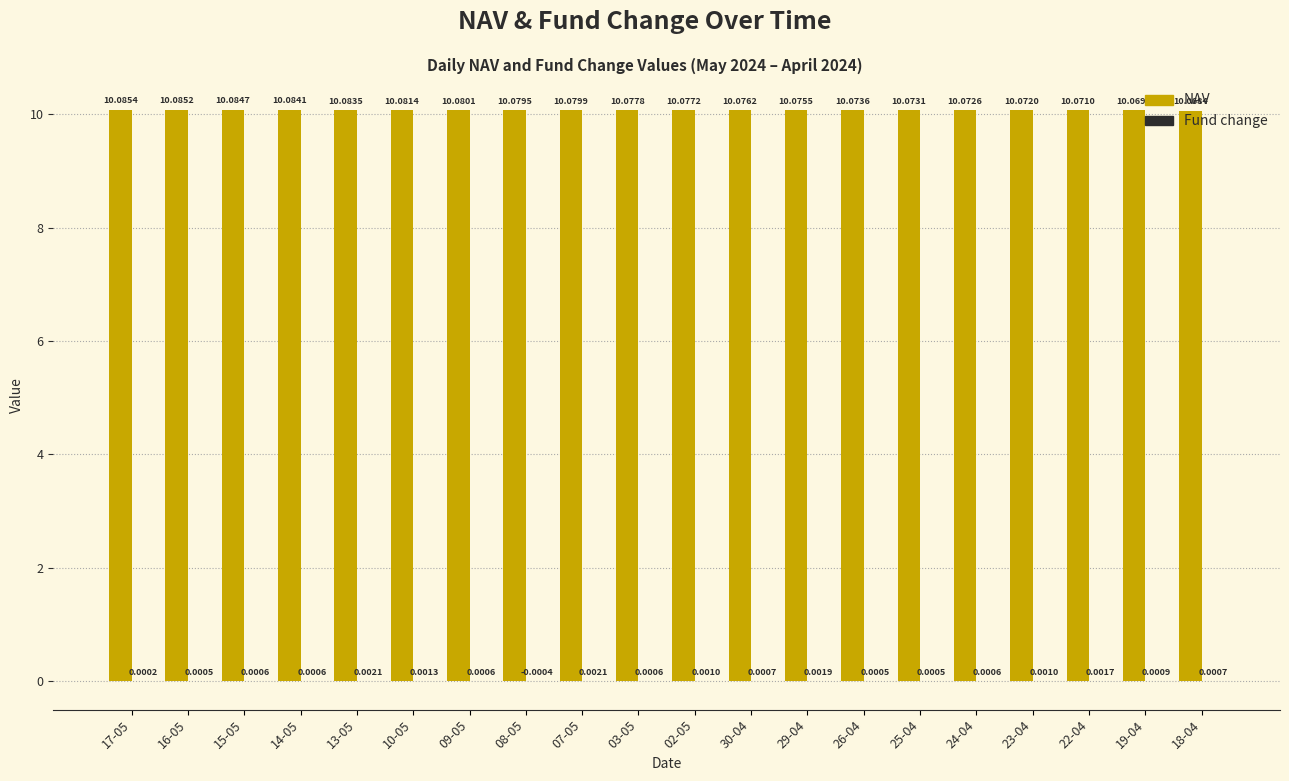

Which series changed the most between 16-05 and 09-05?

NAV